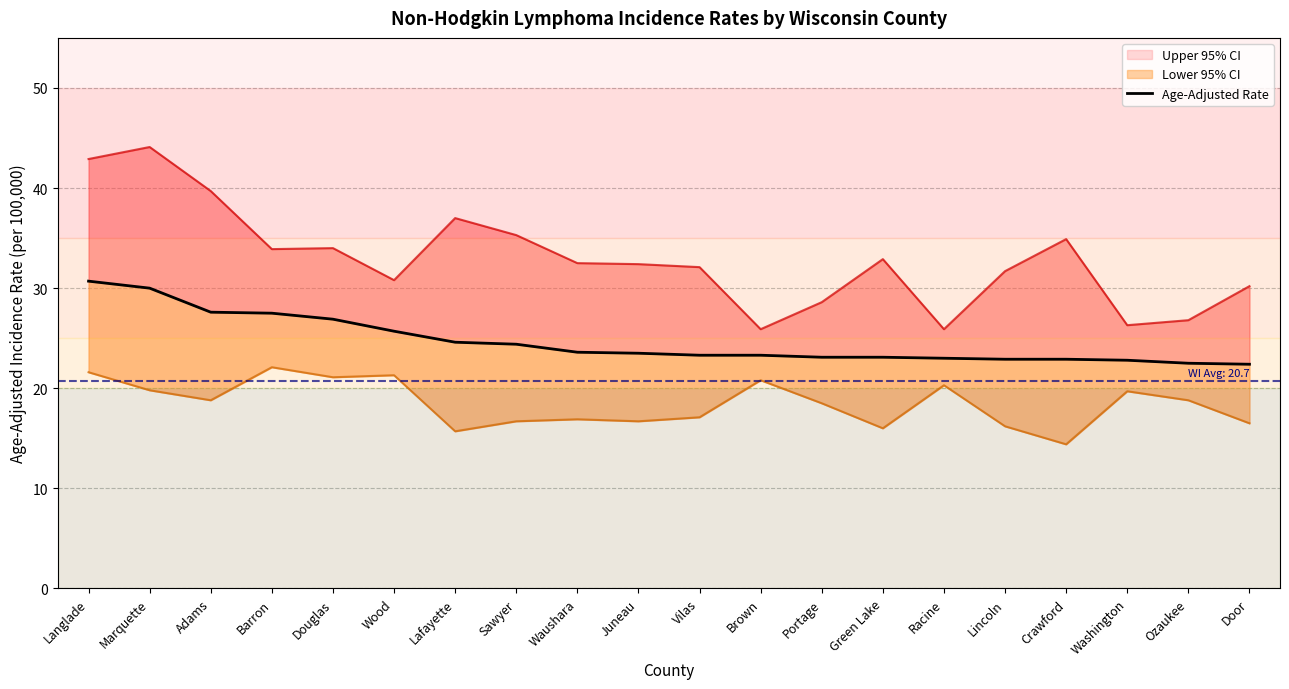

List the labels in order of value, largest first.

Langlade, Marquette, Adams, Barron, Douglas, Wood, Lafayette, Sawyer, Waushara, Juneau, Vilas, Brown, Portage, Green Lake, Racine, Lincoln, Crawford, Washington, Ozaukee, Door